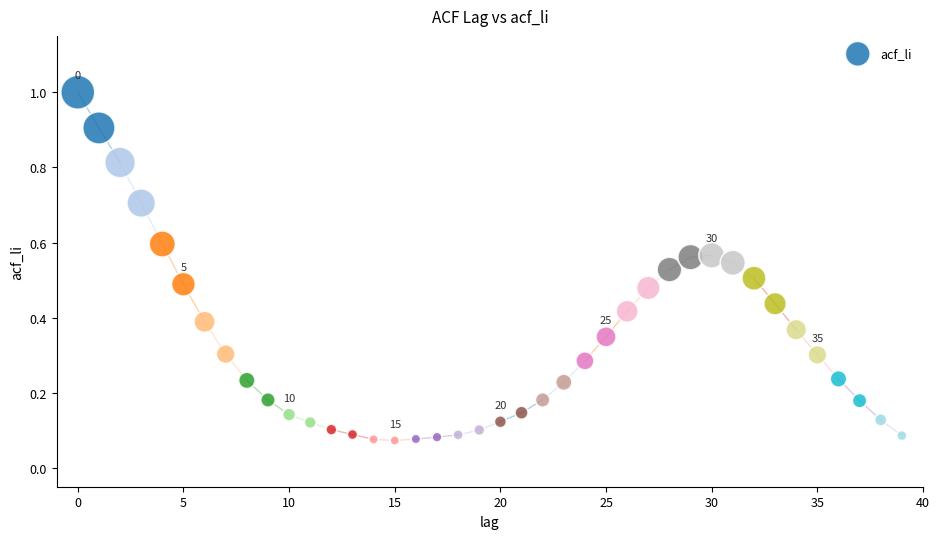

What is the range of Y values (max minus min)?

0.9